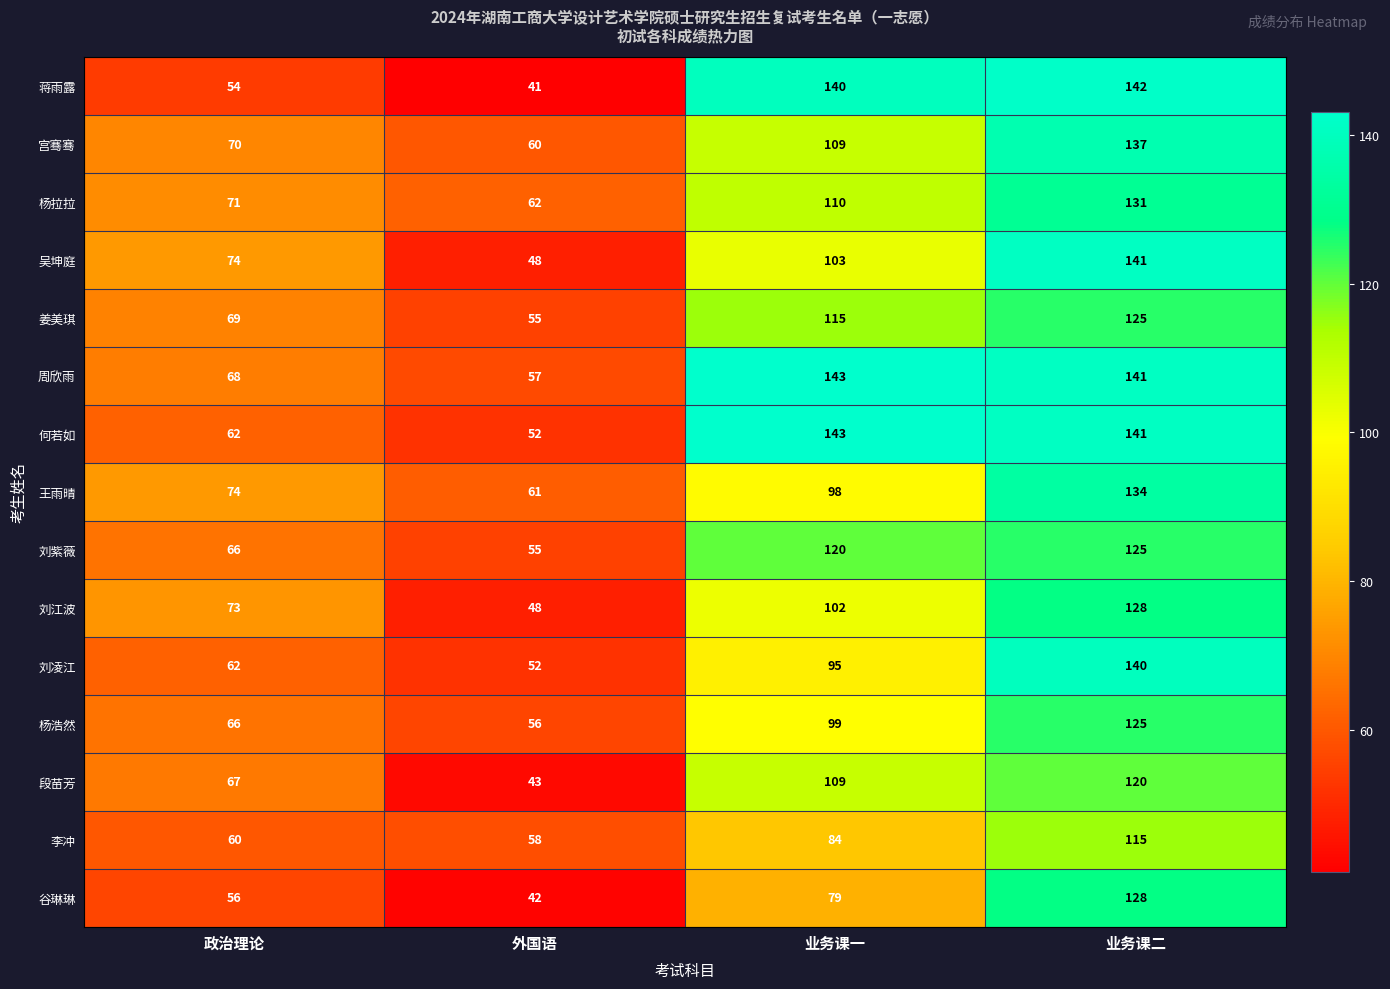

What is the greatest value displayed?

143